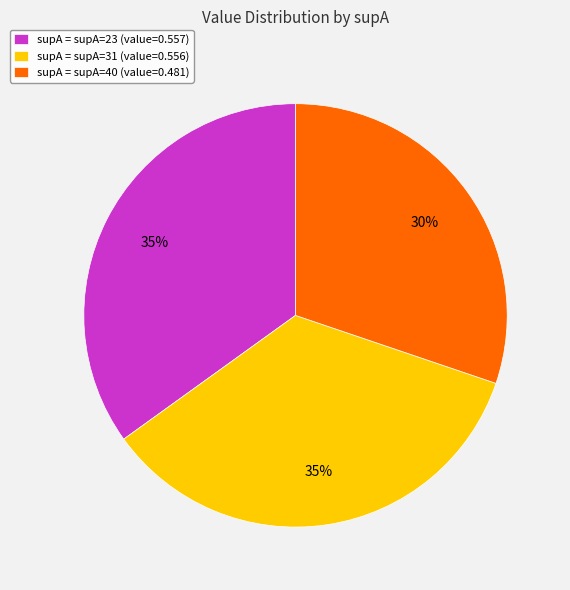

What is the smallest slice in the pie chart?

supA = supA=40 (value=0.481)